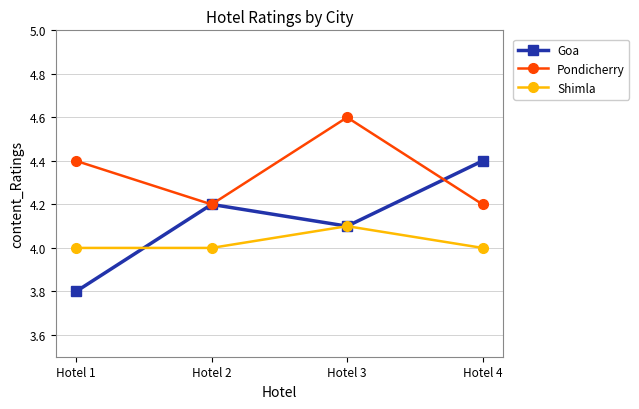

List the series in order of their peak value, highest first.

Pondicherry, Goa, Shimla